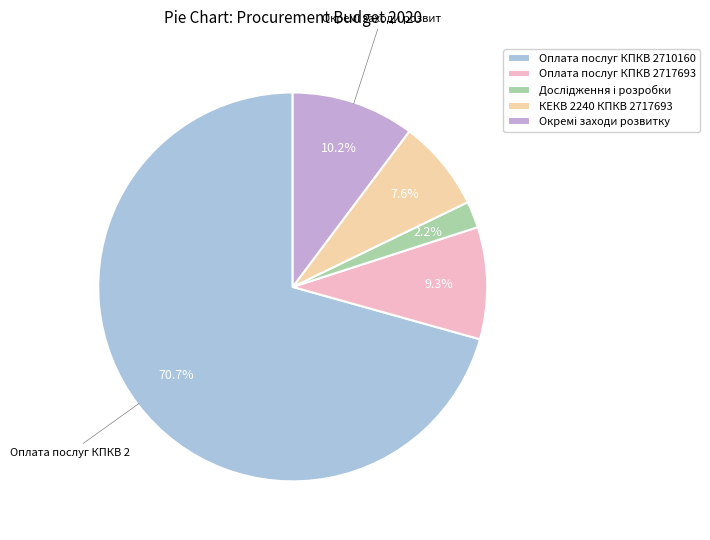

Which slice is the largest?

Оплата послуг КПКВ 2710160